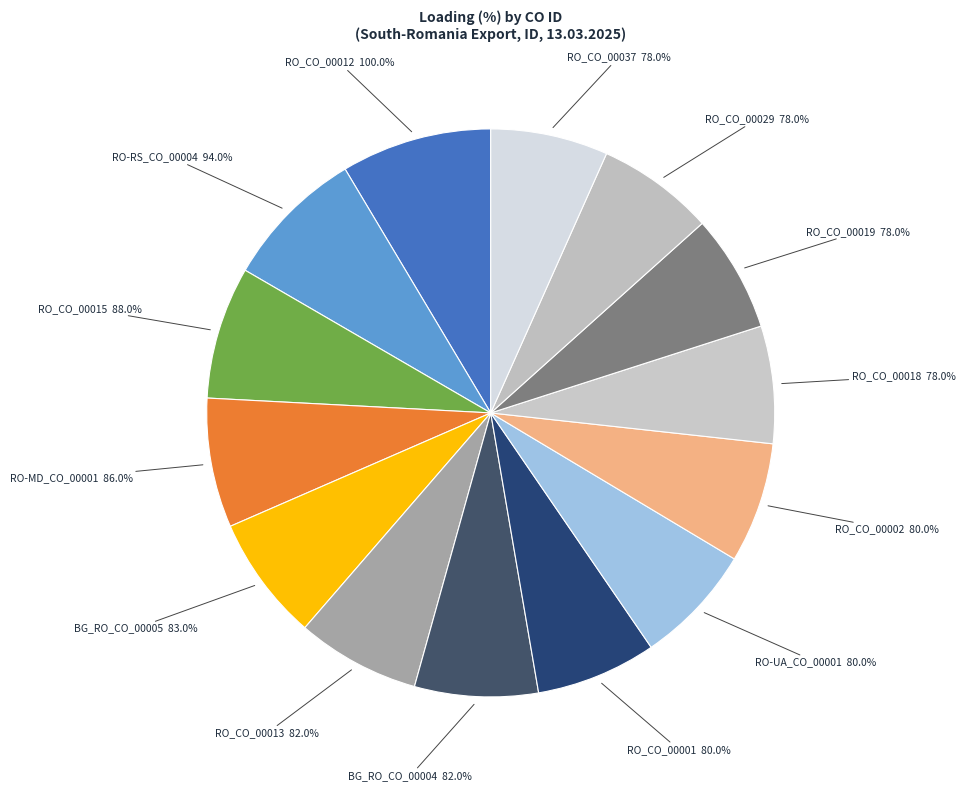

Count the number of slices in the pie.

14